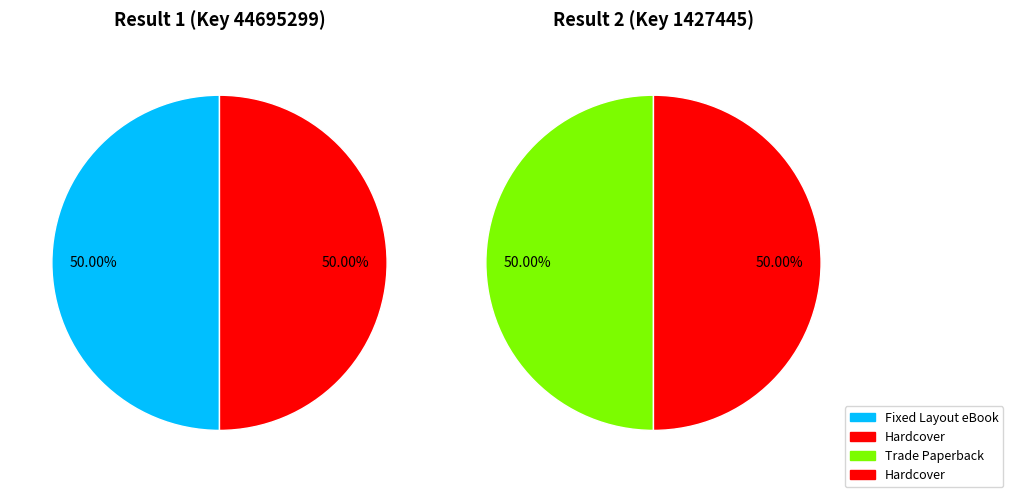

The Key 1427445 slice represents 8% of the pie. True or false?

False